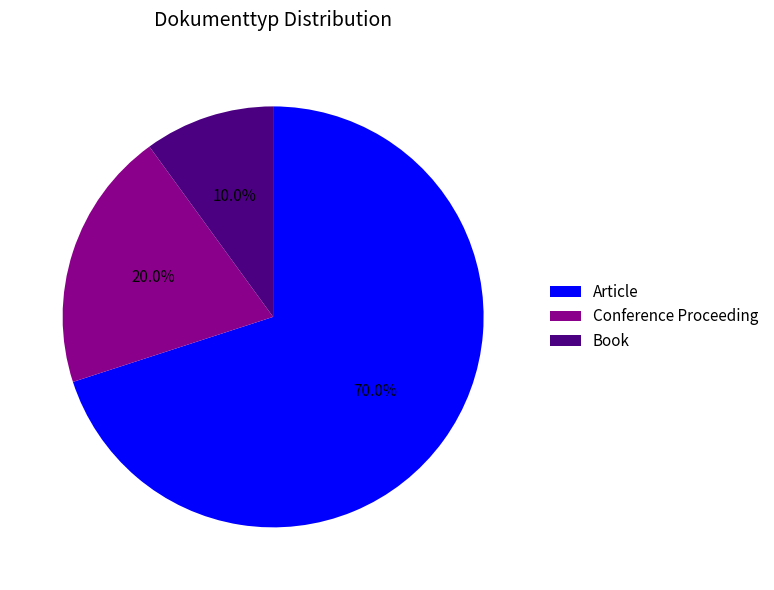

The Book slice represents 1% of the pie. True or false?

False